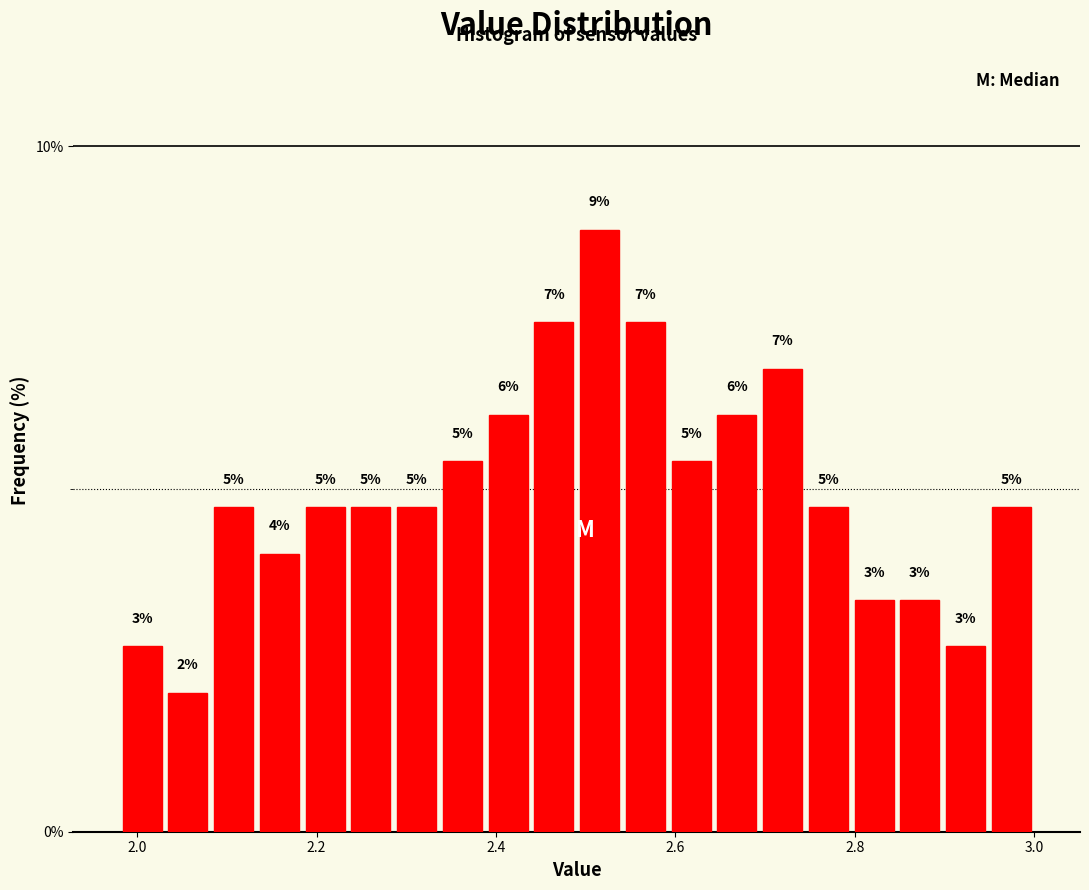

Around what value on the x-axis is the tallest bar? Give the approximate position of its centre, as read against the axis.

2.52